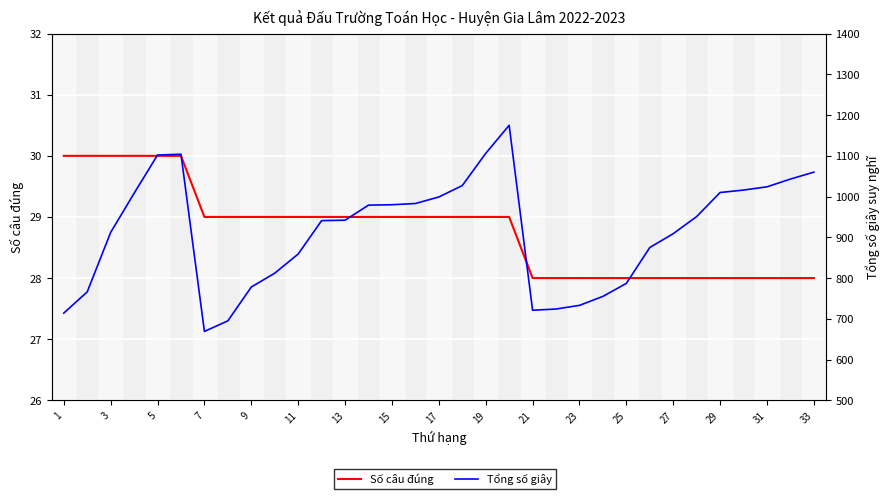

How many lines are shown in the chart?

2